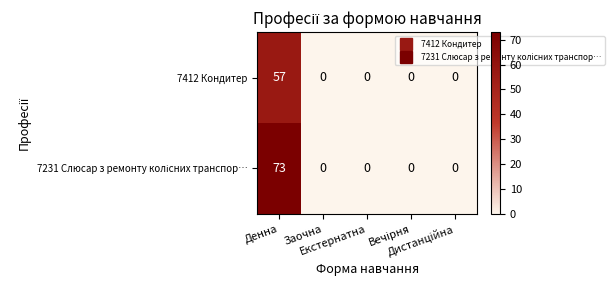

What is the greatest value displayed?

73